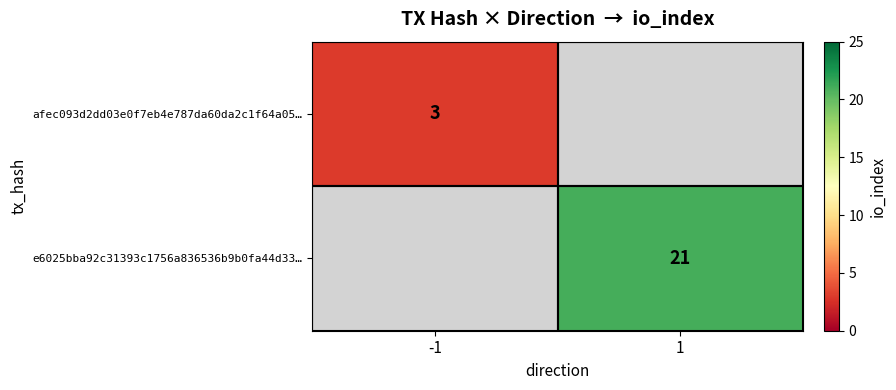

The afec093d2dd03e0f7eb4e787da60da2c1f64a05… series shows 3 at -1. True or false?

True